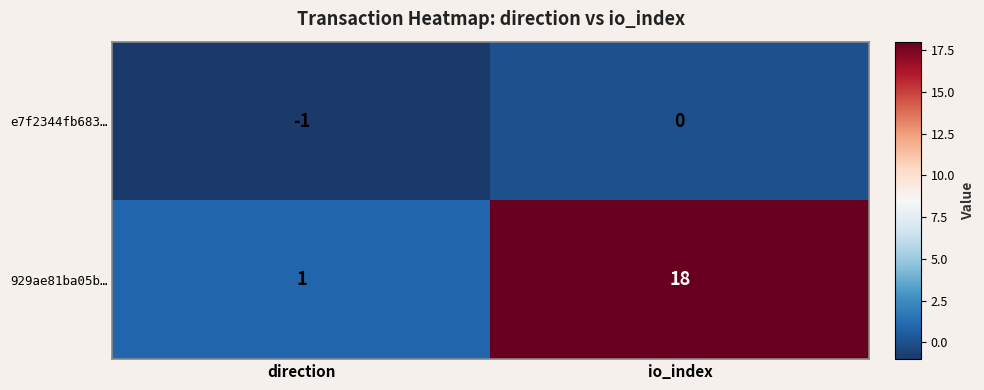

What is the smallest value displayed?

-1